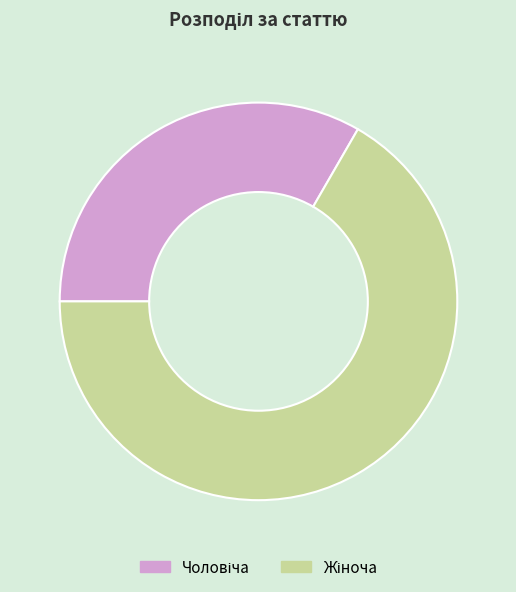

Count the number of slices in the pie.

2